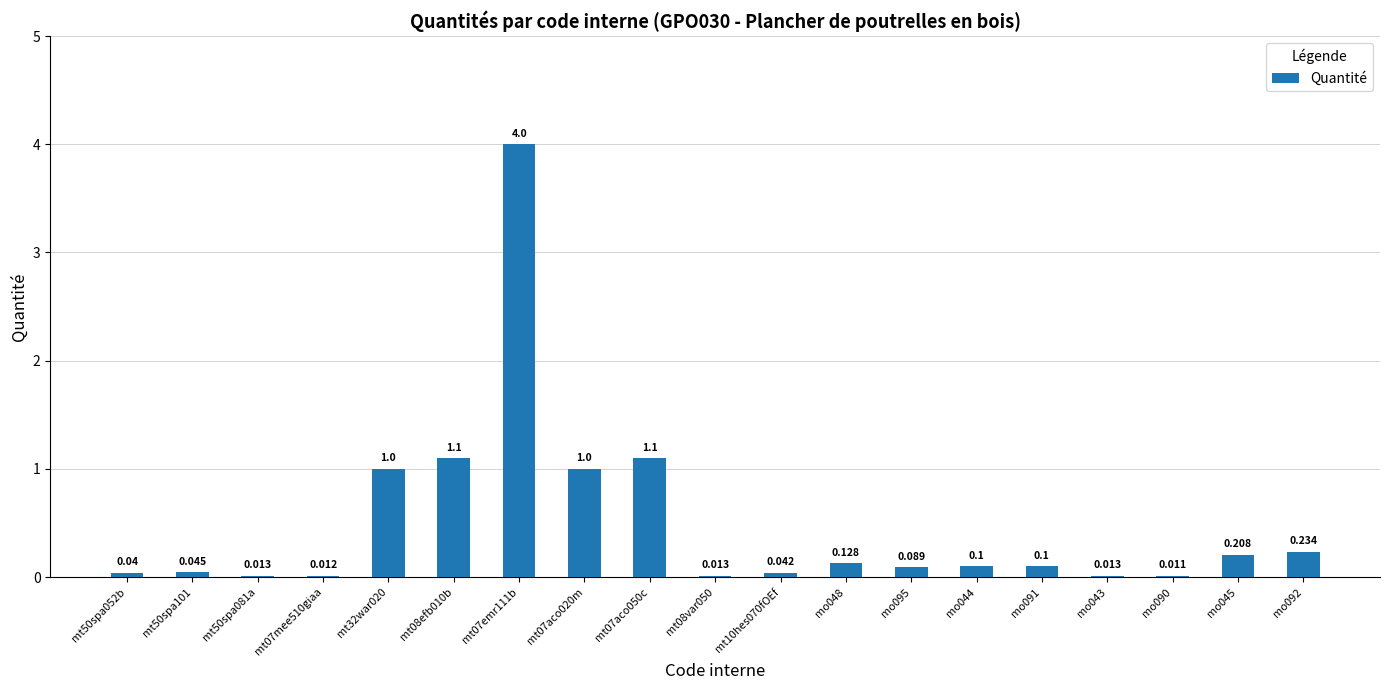

Rank the categories by value from lowest to highest.

mo090, mt07mee510giaa, mt50spa081a, mt08var050, mo043, mt50spa052b, mt10hes070fOEf, mt50spa101, mo095, mo044, mo091, mo048, mo045, mo092, mt32war020, mt07aco020m, mt08efb010b, mt07aco050c, mt07emr111b